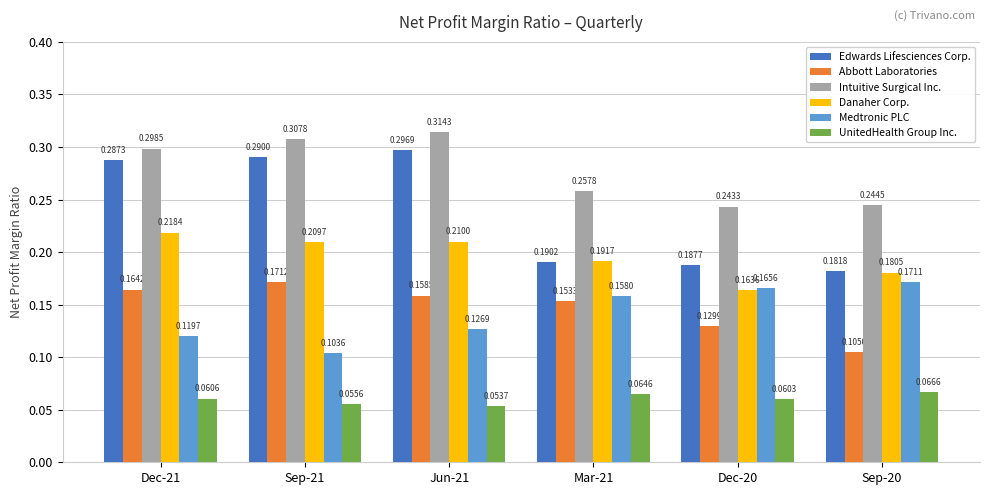

Which series has the largest range (max minus min)?

Edwards Lifesciences Corp.